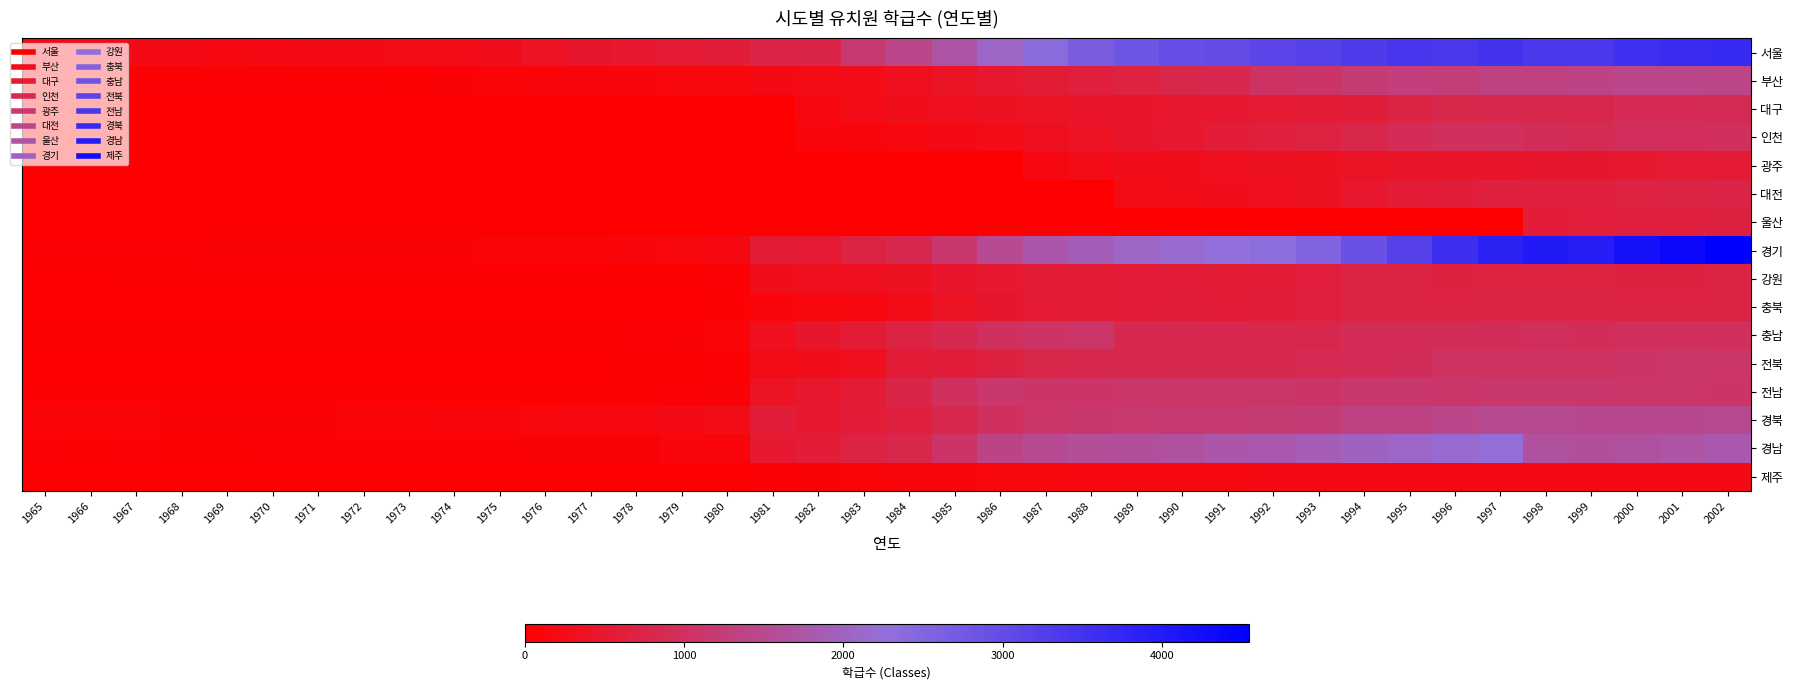

Rank the series at 1983 from highest to lowest value.

서울, 경기, 경남, 경북, 전남, 충남, 강원, 전북, 부산, 대구, 충북, 인천, 제주, 광주, 대전, 울산